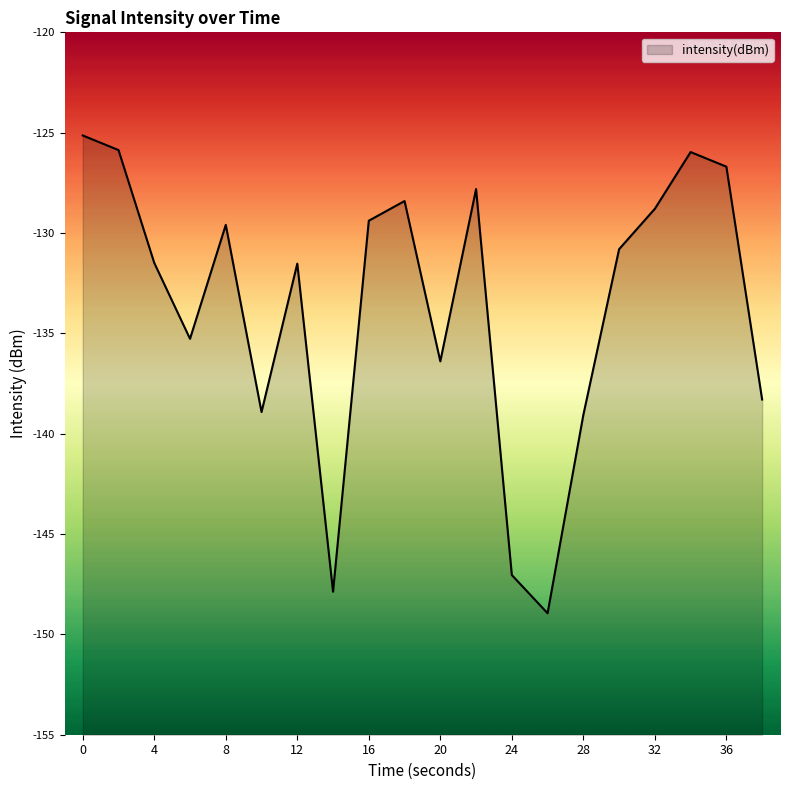

Count the number of values greater than -130.

9